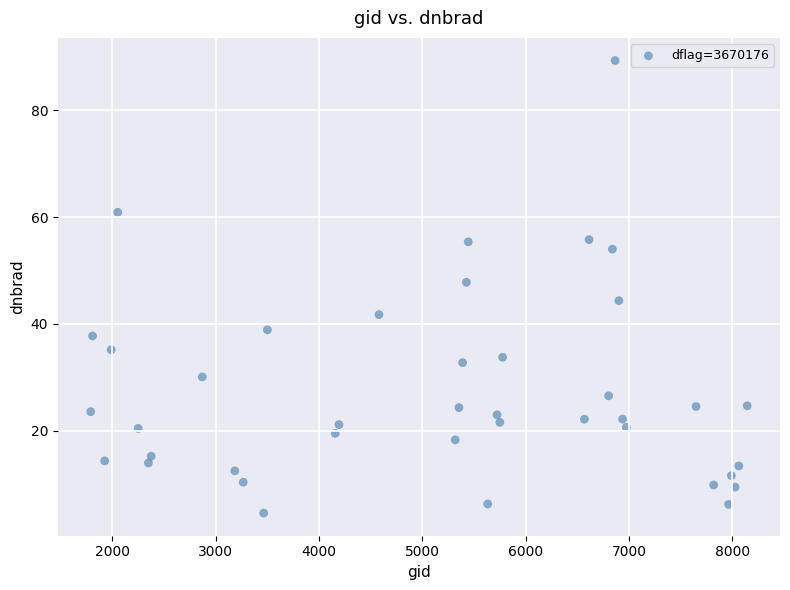

What is the range of X values (max minus min)?

6354.0